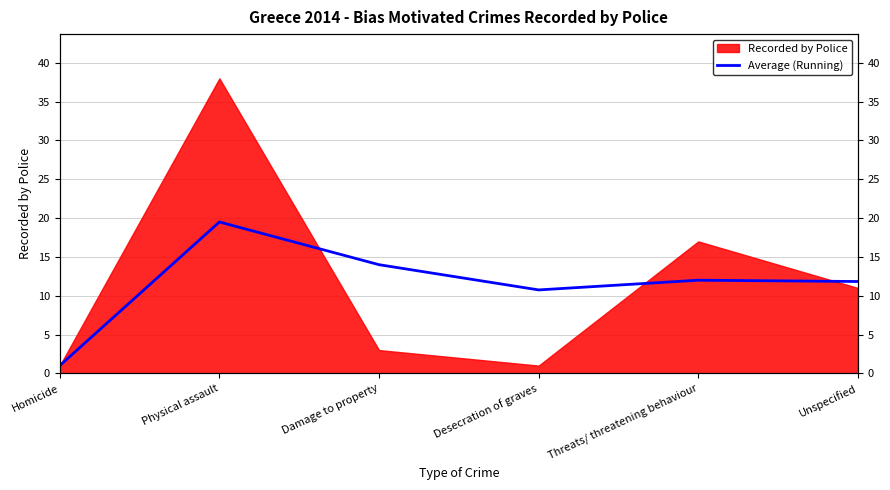

The chart shows a value of 19.5 at Physical assault. True or false?

True